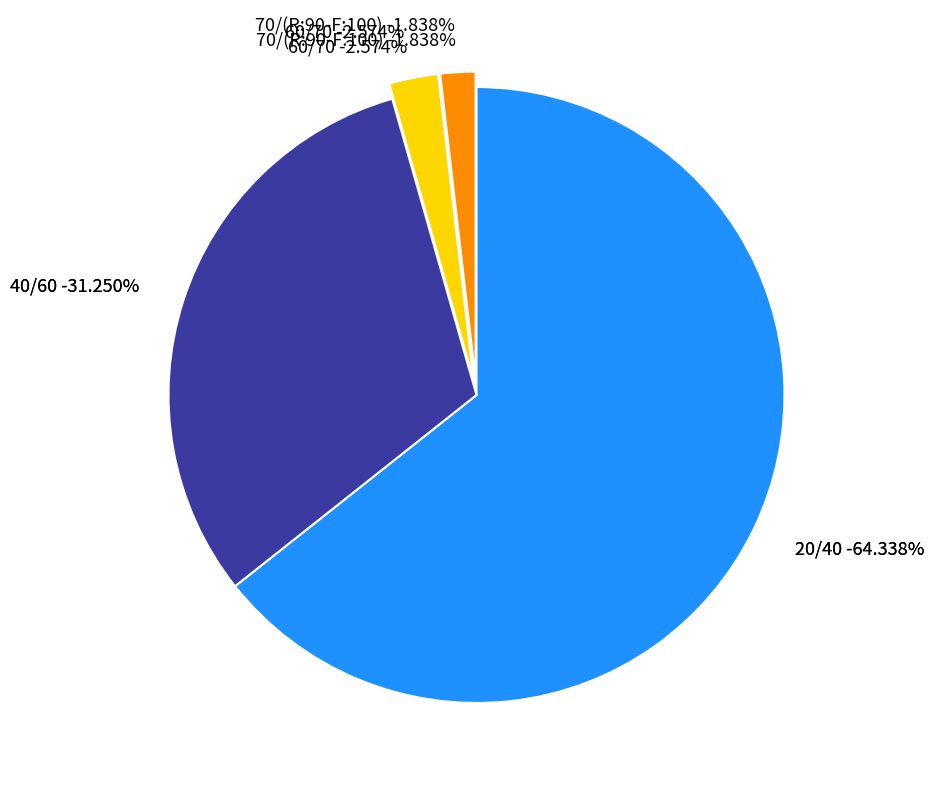

Between 60/70 and 40/60, which is larger?

40/60